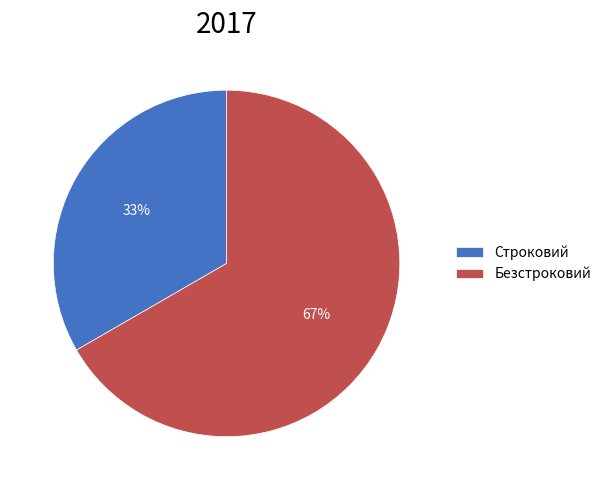

Between Безстроковий and Строковий, which is larger?

Безстроковий